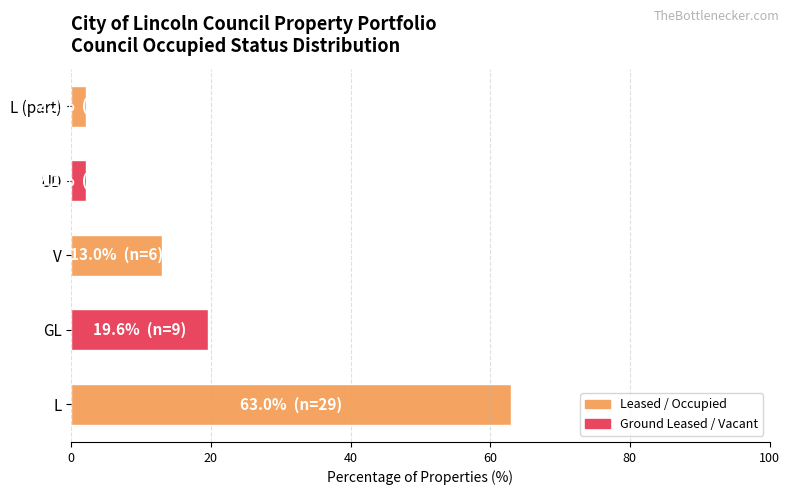

What is the difference between the maximum and minimum values?

60.9